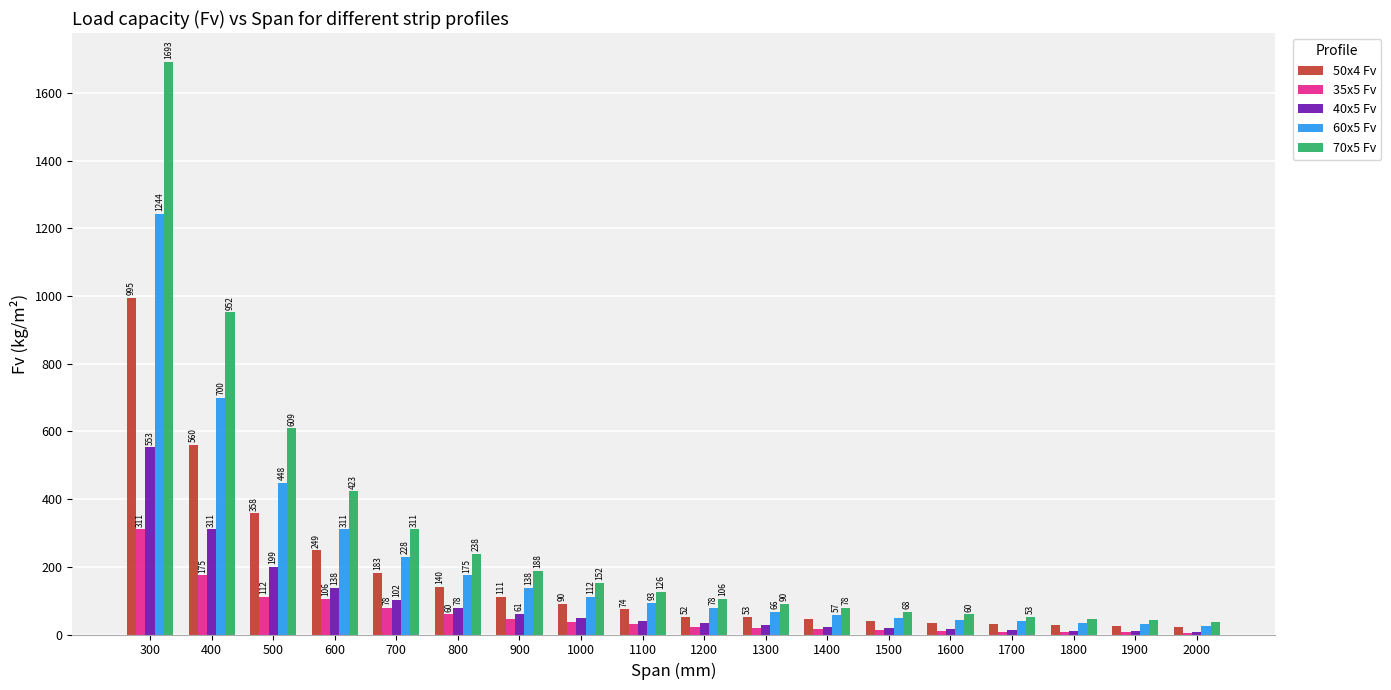

What is the maximum value shown in the chart?

1692.9